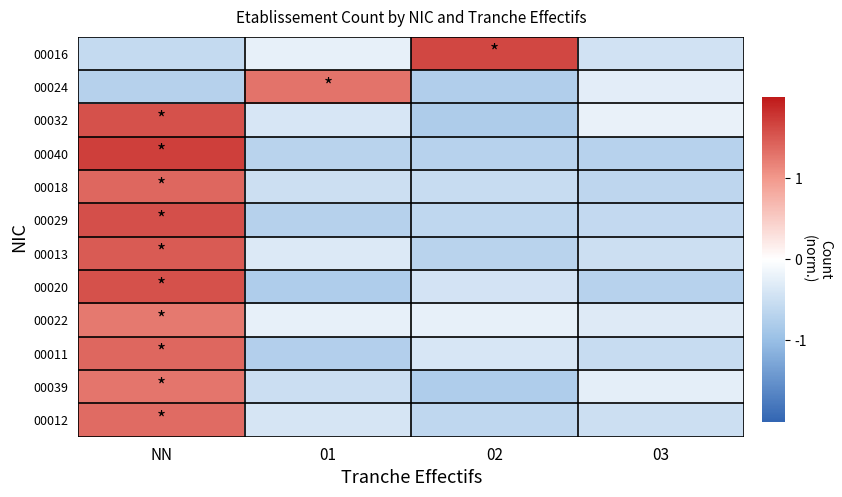

Which series changed the most between 01 and 03?

00024